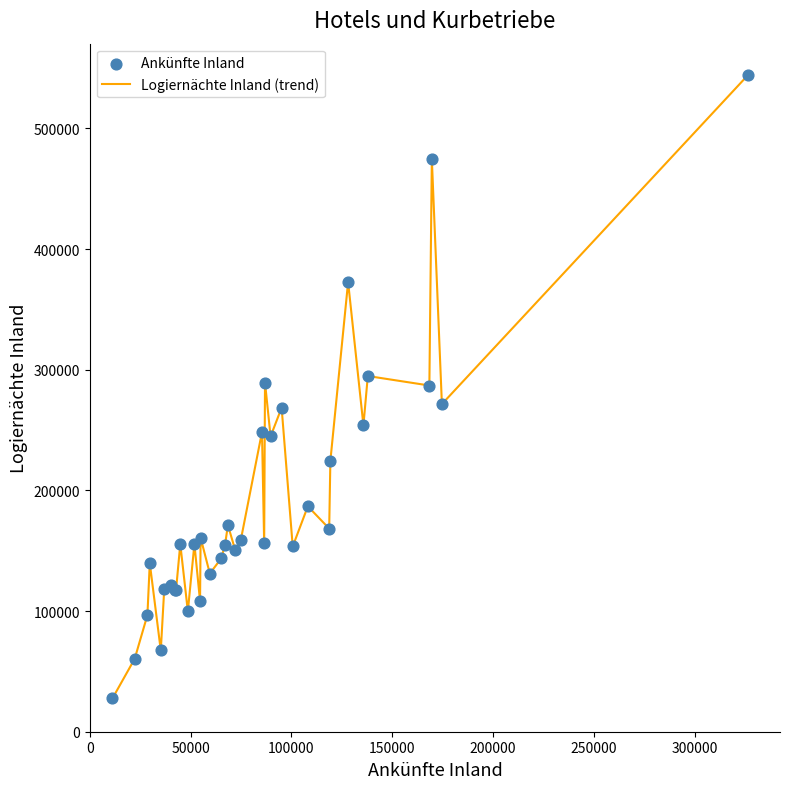

What is the smallest value displayed?

27555